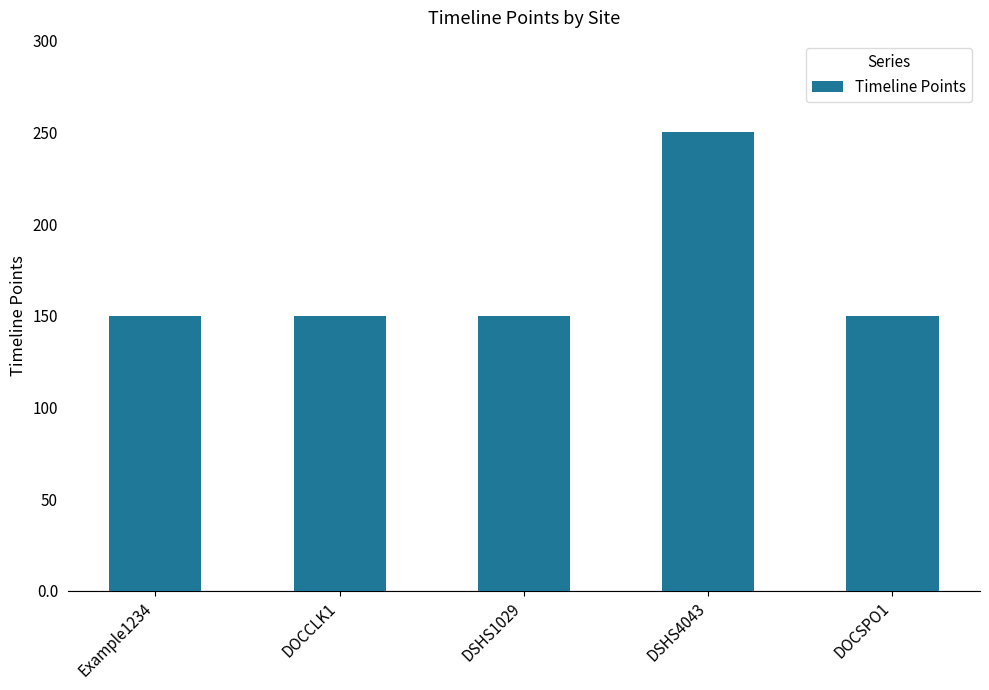

What is the ratio of the value at DSHS1029 to the value at DSHS4043?

0.6